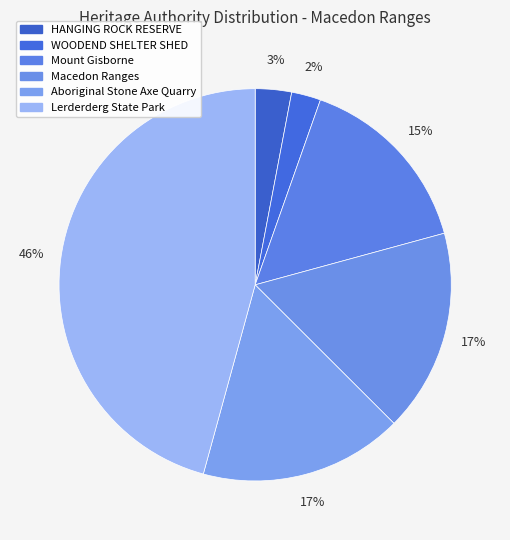

Approximately how many times larger is the value at Mount Gisborne compared to Macedon Ranges?

0.9